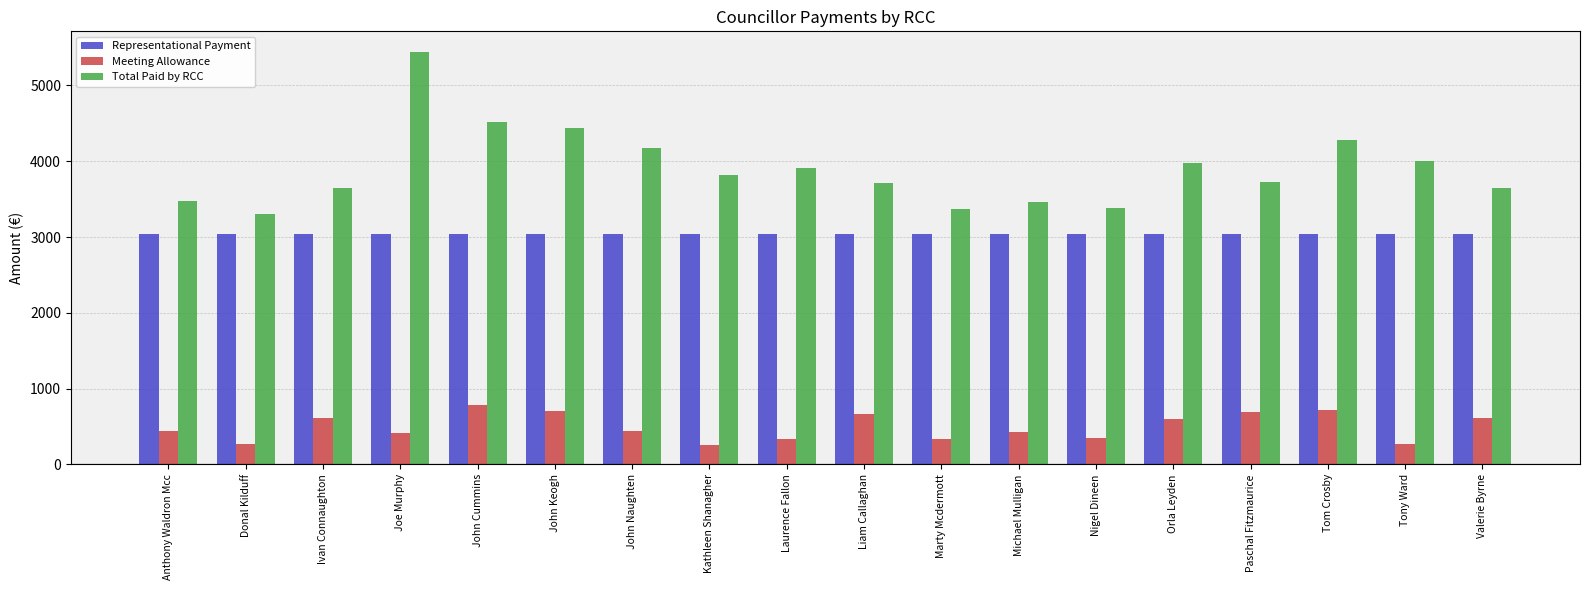

Which series has the largest range (max minus min)?

Total Paid by RCC